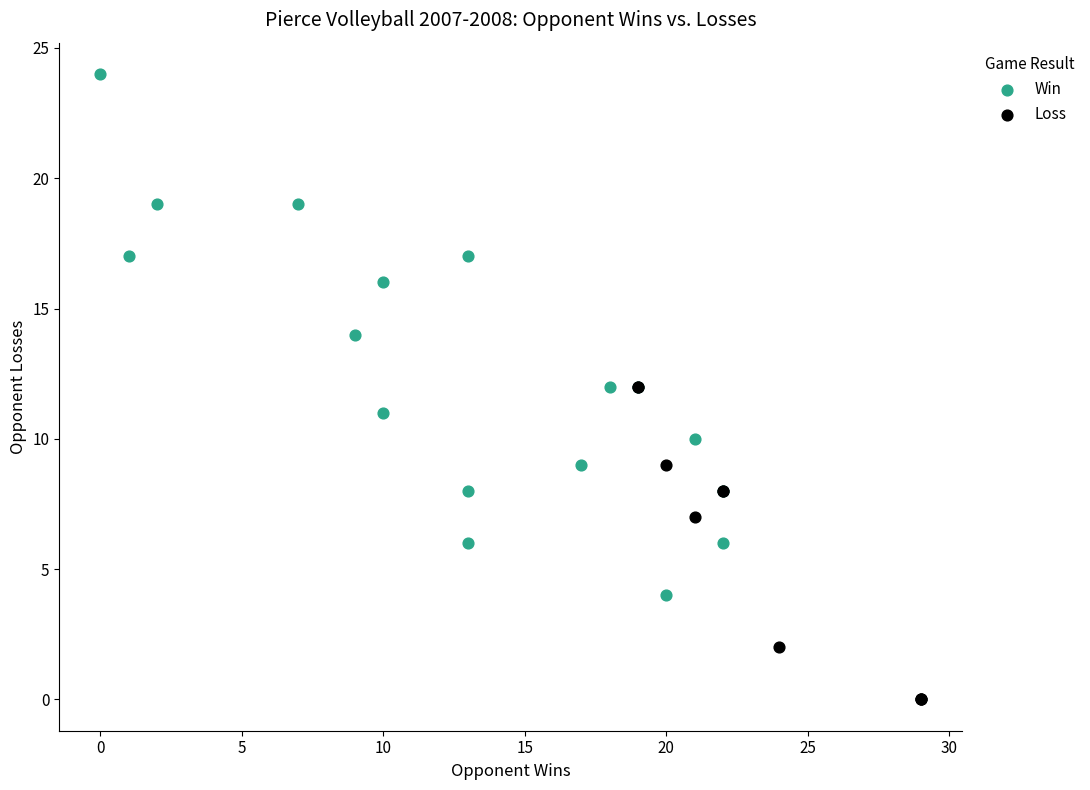

Which series contains the lowest Y value?

Loss